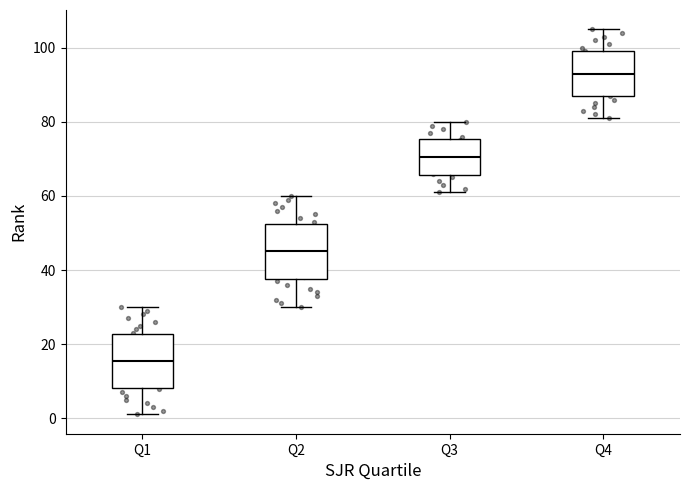

Reading left to right, transcribe this box plot: for each box, give where its median line is, the range the box spans, and where its two whiskers end, as read against the y-axis. The values are not printed on the chart, so give them approximately, as read against the axis.

Q1: median 16, box 8 to 22, whiskers 2 to 30
Q2: median 46, box 38 to 52, whiskers 30 to 60
Q3: median 70, box 66 to 76, whiskers 62 to 80
Q4: median 94, box 88 to 100, whiskers 82 to 106